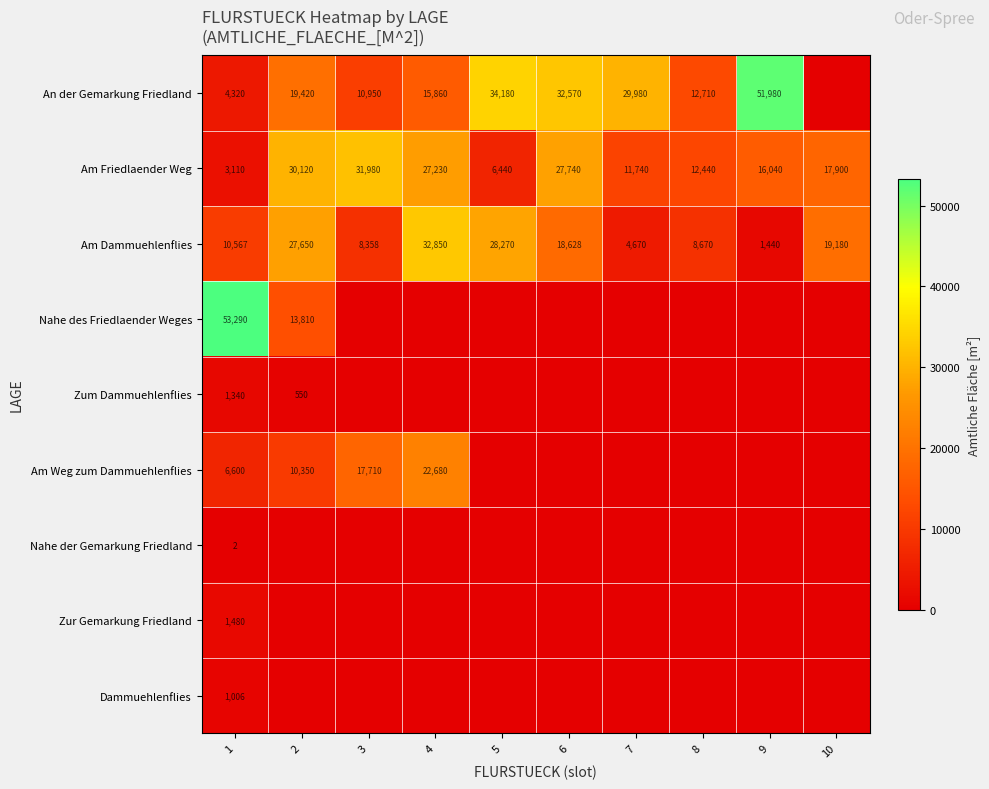

How many categories are shown in the chart?

10